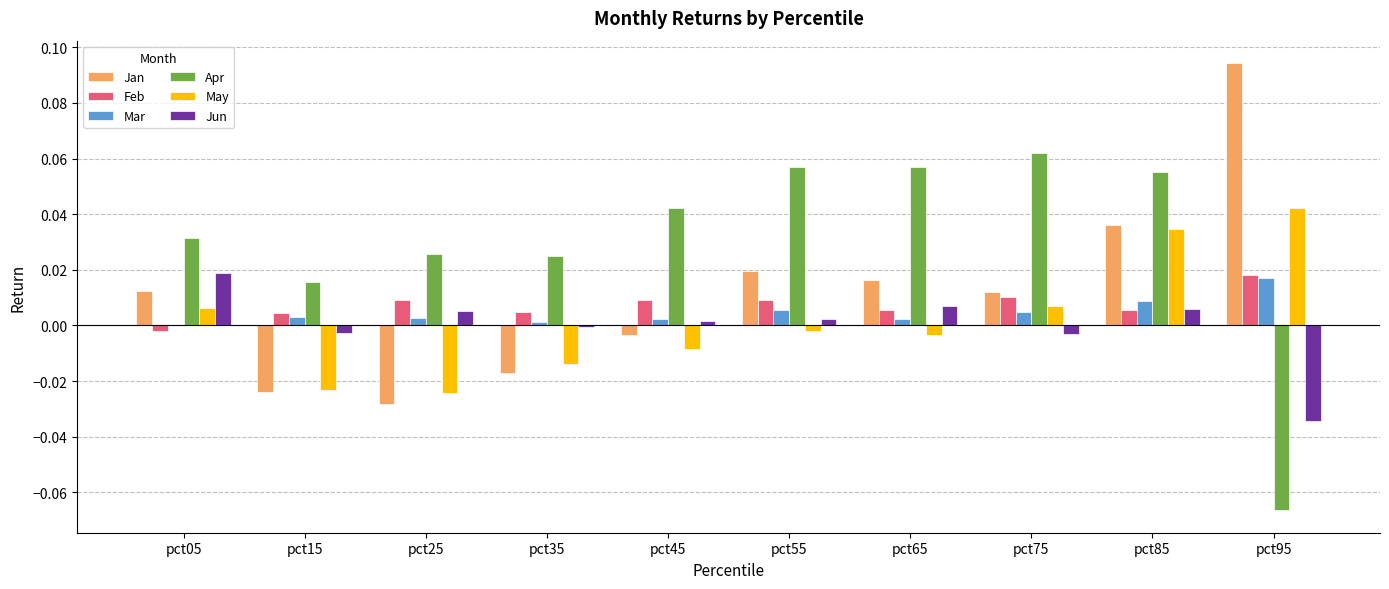

How many categories are shown in the chart?

10